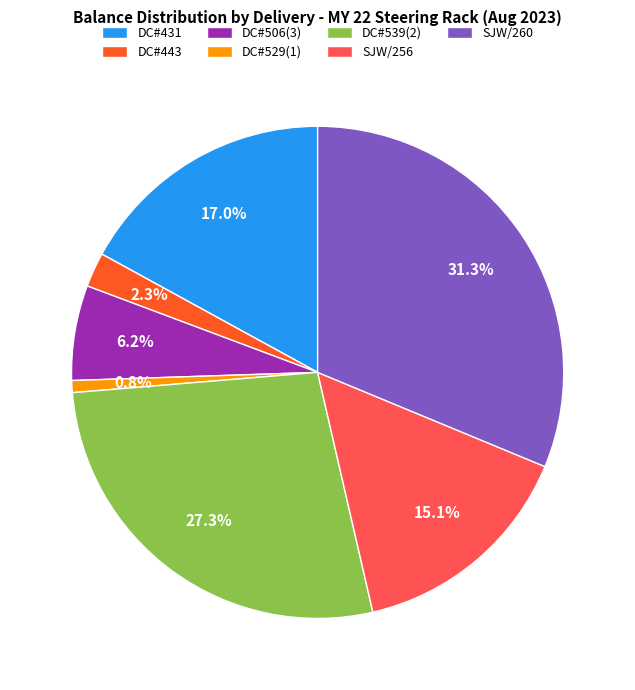

Between DC#529(1) and DC#506(3), which is larger?

DC#506(3)